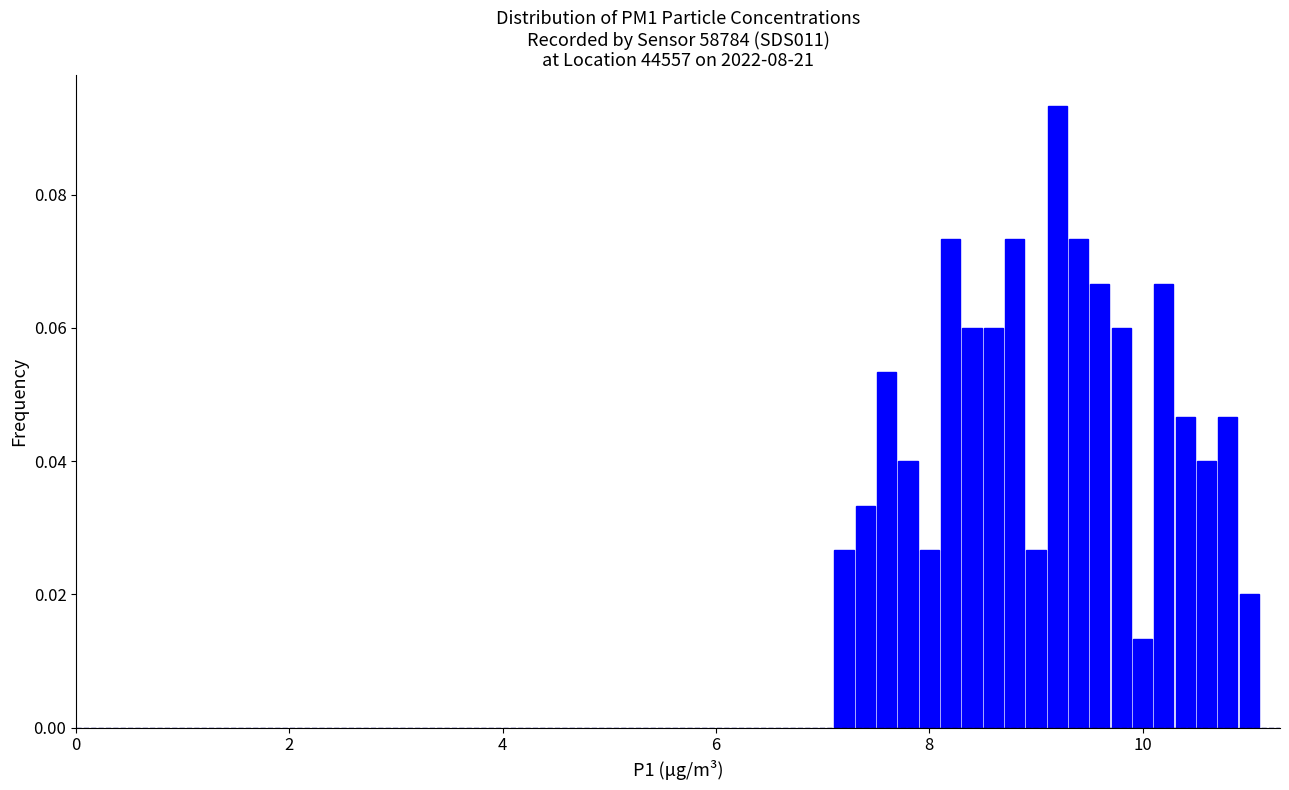

Read against the x-axis, roughly where is the centre of the tallest bar?

9.2